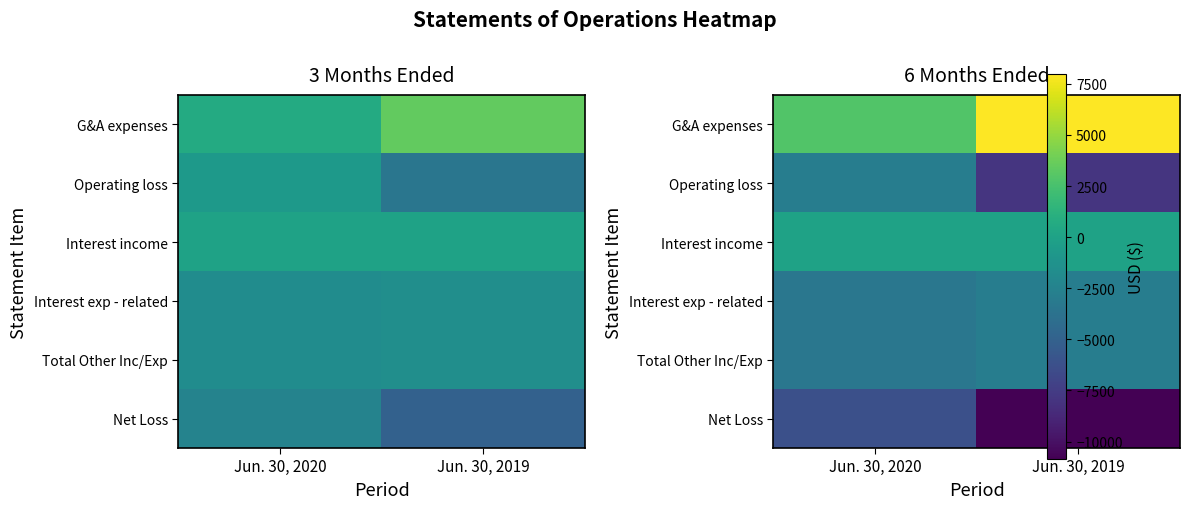

At which category does the chart reach its minimum across all series?

Jun. 30, 2019